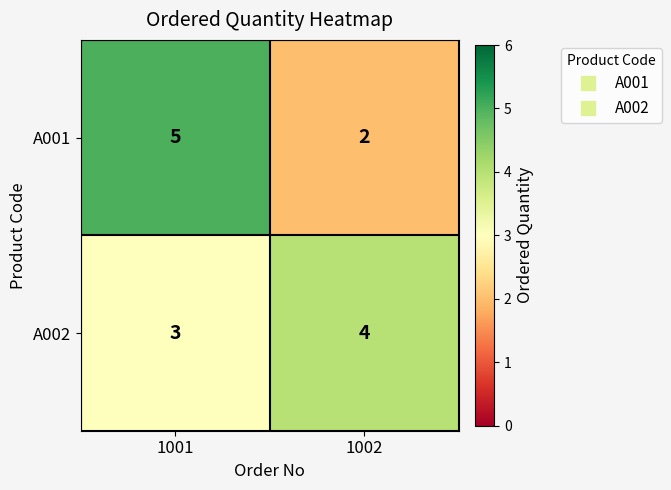

At how many categories does at least one series exceed 2?

2